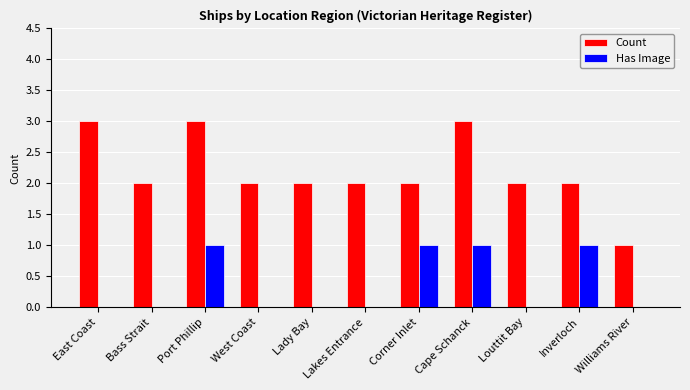

The value of Has Image at Inverloch is 1. True or false?

True